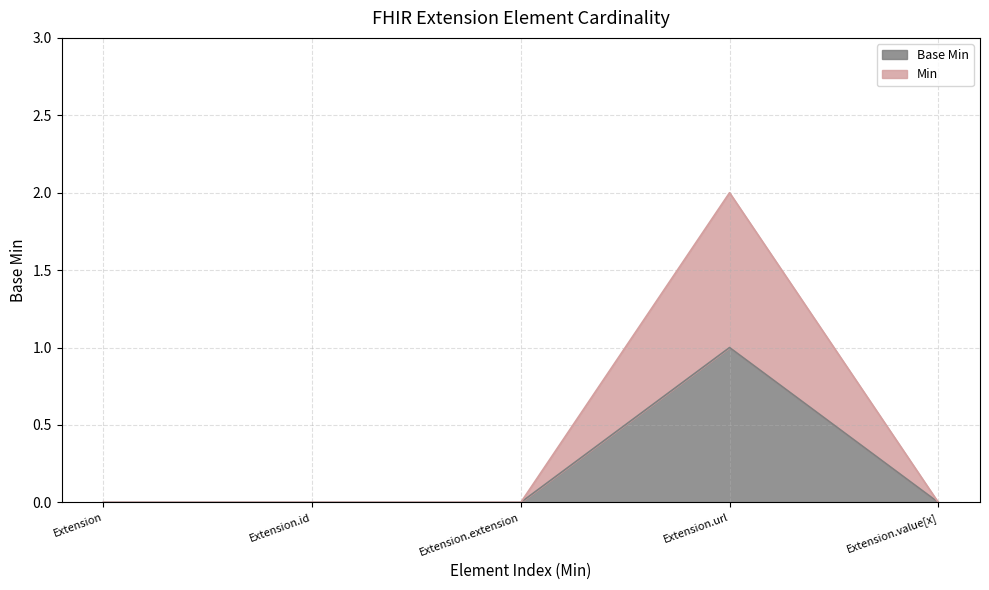

What position from the right is Extension.value[x]?

1